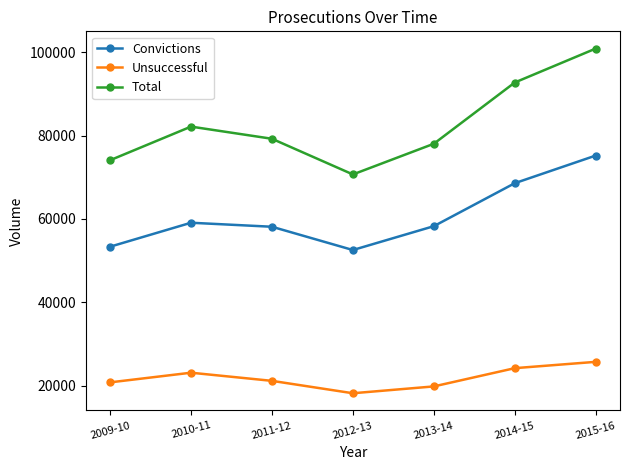

What is the difference between the second highest and minimum values in the Total series?

22077